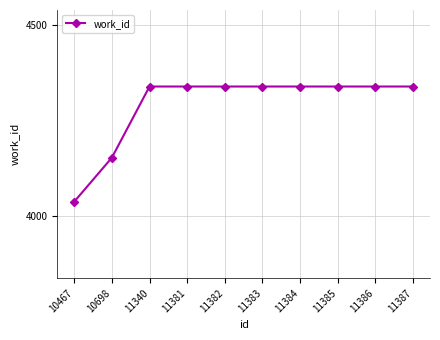

What is the maximum value shown in the chart?

4339